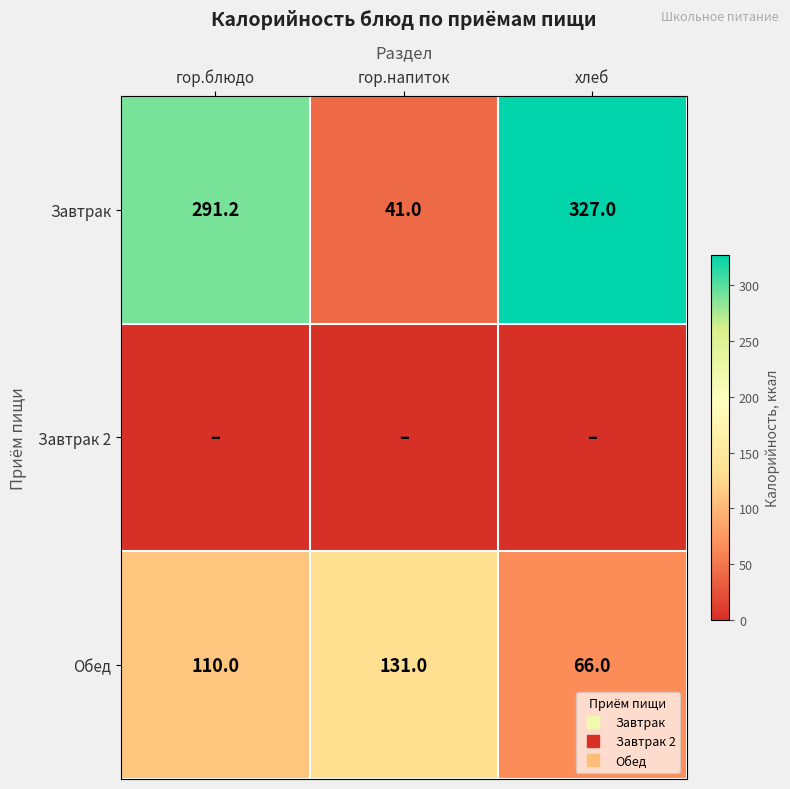

What is the sum of the Обед values at гор.блюдо and гор.напиток?

241.0